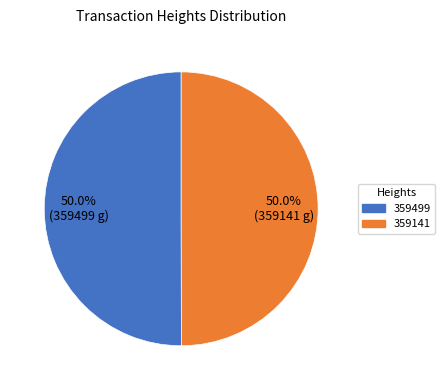

What percentage is the 359141 slice, to the nearest percent?

50%